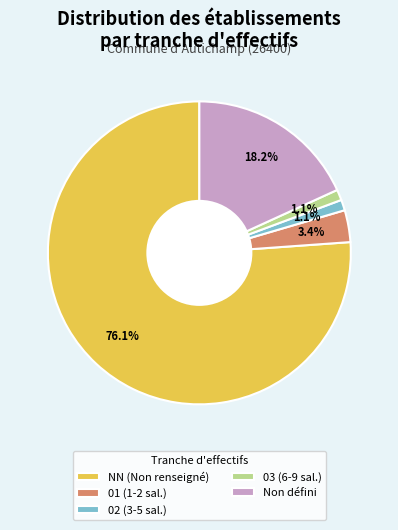

Combined, do 02 (3-5 sal.) and 01 (1-2 sal.) account for over 50%?

No